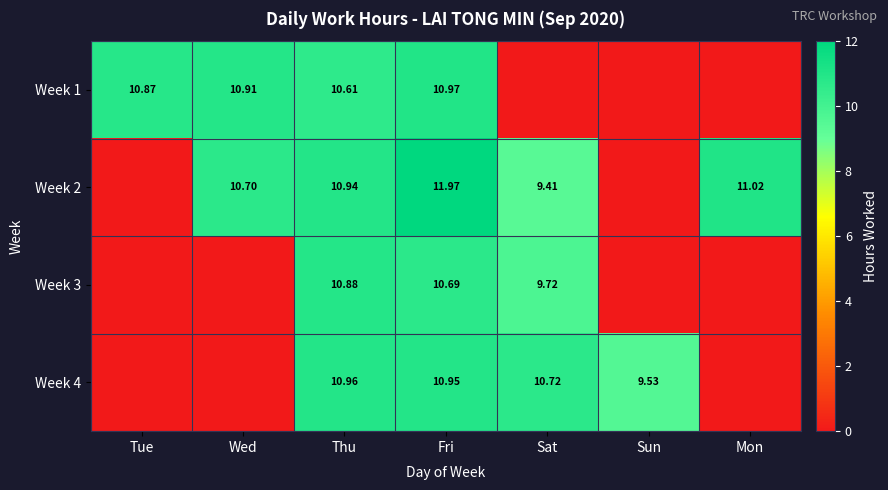

The value of Week 3 at Fri is 16.4. True or false?

False